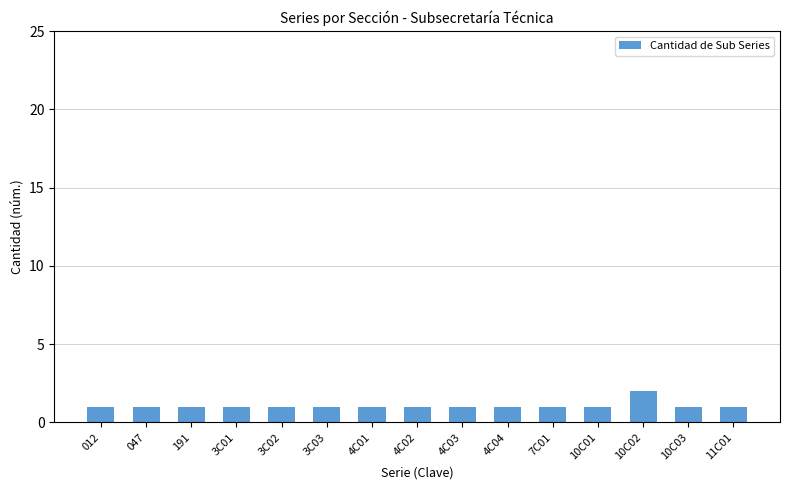

Does the chart contain stacked bars?

No